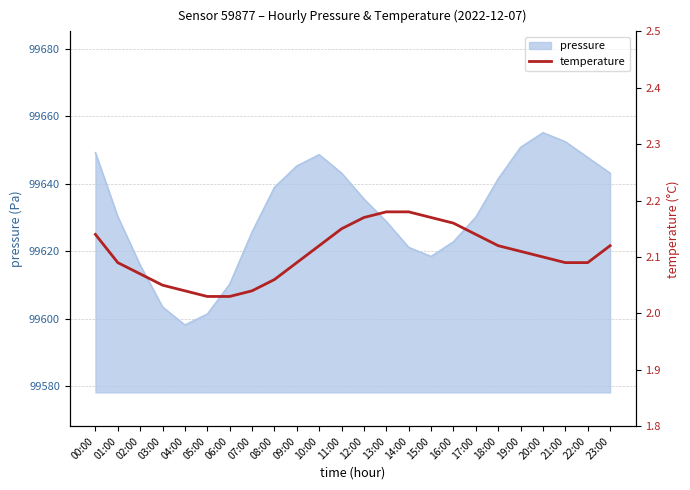

The chart shows a value of 0.4 at 06:00. True or false?

False